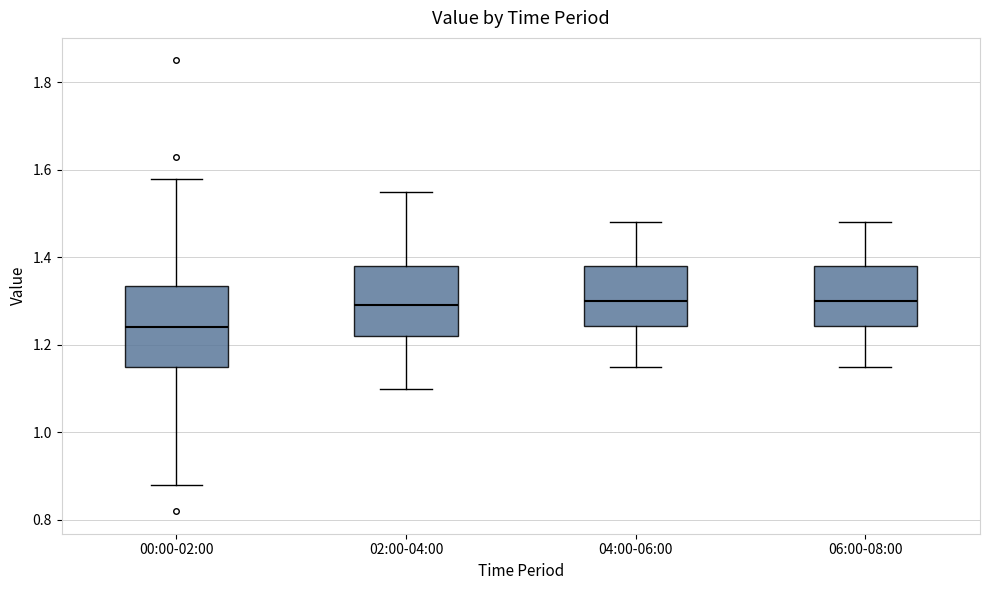

Which box has the lowest median line?

00:00-02:00